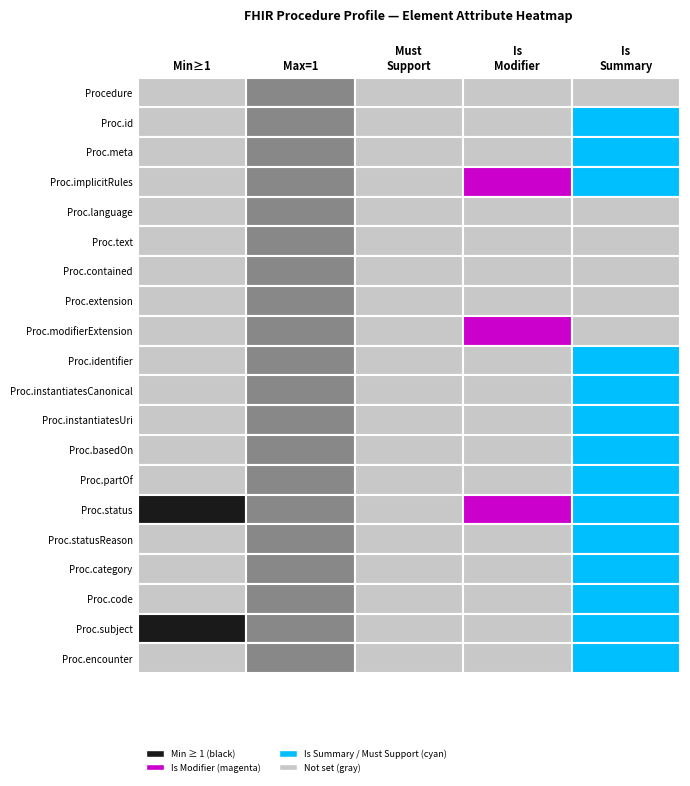

Between 2 and 3, which series saw the biggest shift?

Procedure.implicitRules